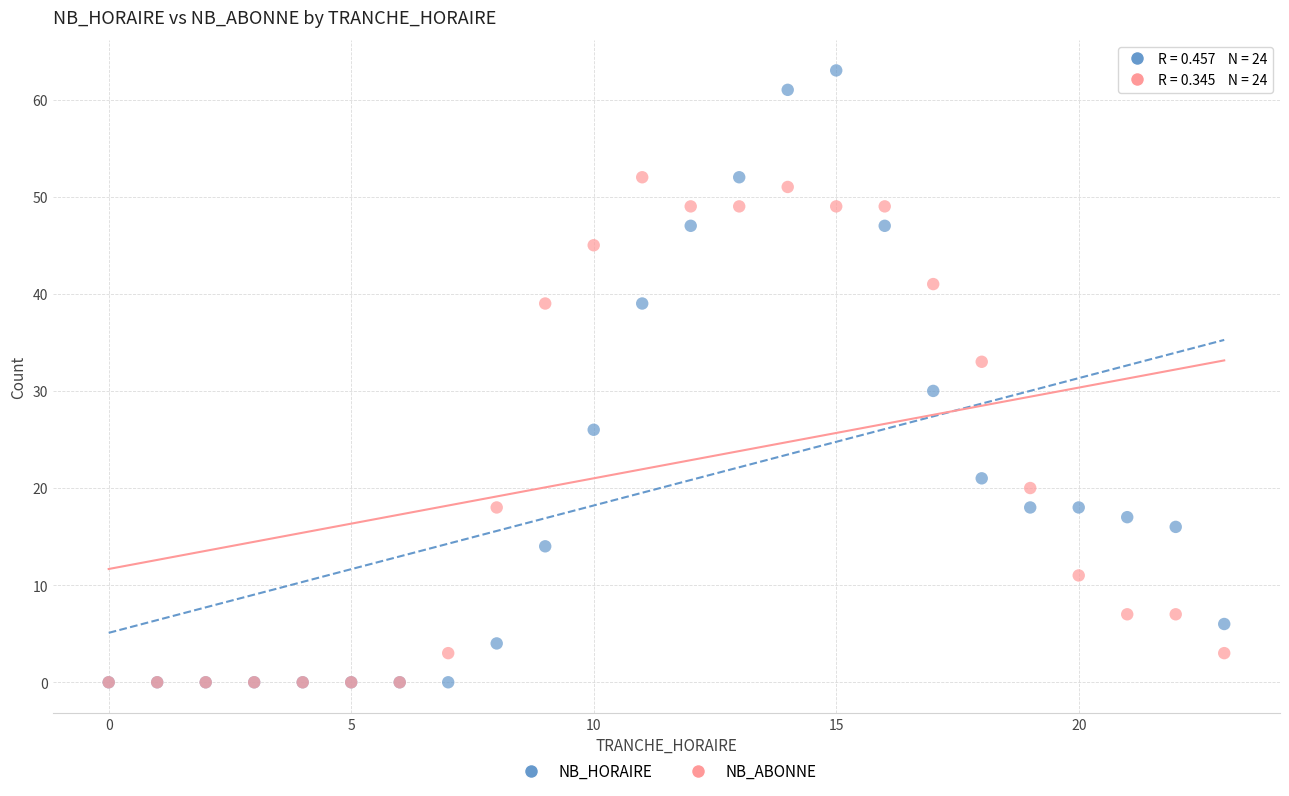

In the NB_HORAIRE series, what Y value is closest to 31?

30